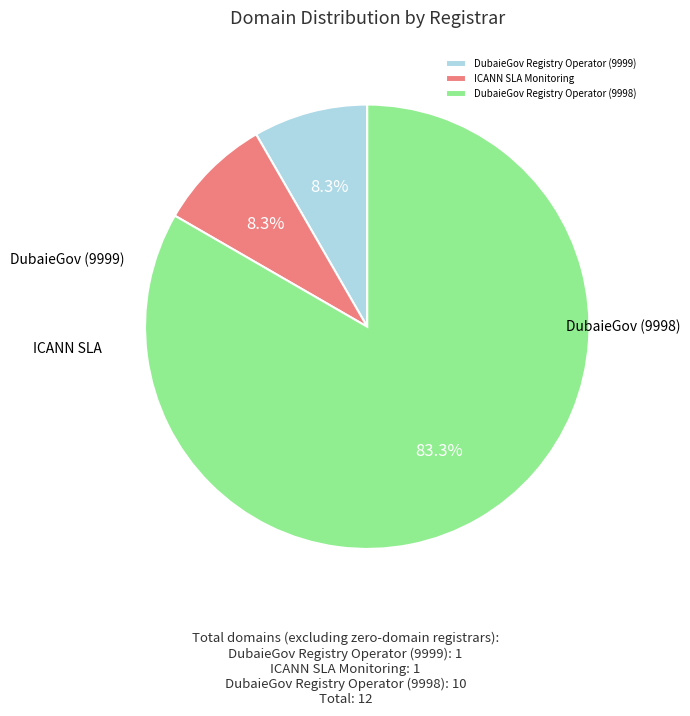

True or false: DubaieGov Registry Operator (9999) accounts for 3% of the total.

False